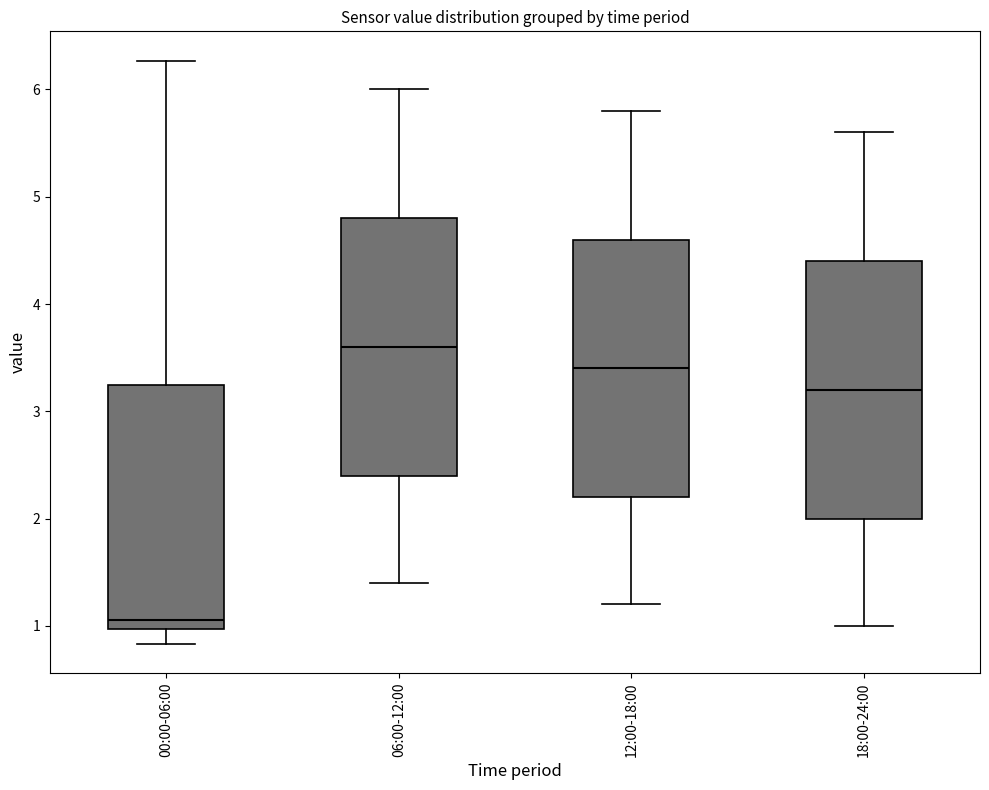

Reading left to right, transcribe this box plot: for each box, give where its median line is, the range the box spans, and where its two whiskers end, as read against the y-axis. The values are not printed on the chart, so give them approximately, as read against the axis.

00:00-06:00: median 1.1, box 1.0 to 3.2, whiskers 0.8 to 6.3
06:00-12:00: median 3.6, box 2.4 to 4.8, whiskers 1.4 to 6.0
12:00-18:00: median 3.4, box 2.2 to 4.6, whiskers 1.2 to 5.8
18:00-24:00: median 3.2, box 2.0 to 4.4, whiskers 1.0 to 5.6